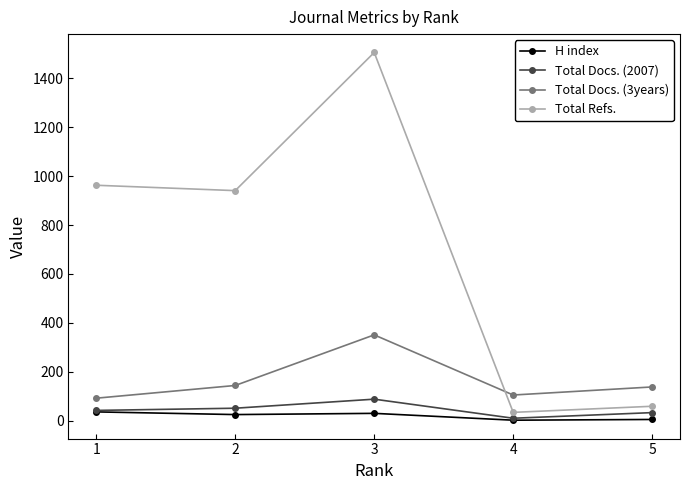

How many interior local peaks does the Total Docs. (2007) series have?

1